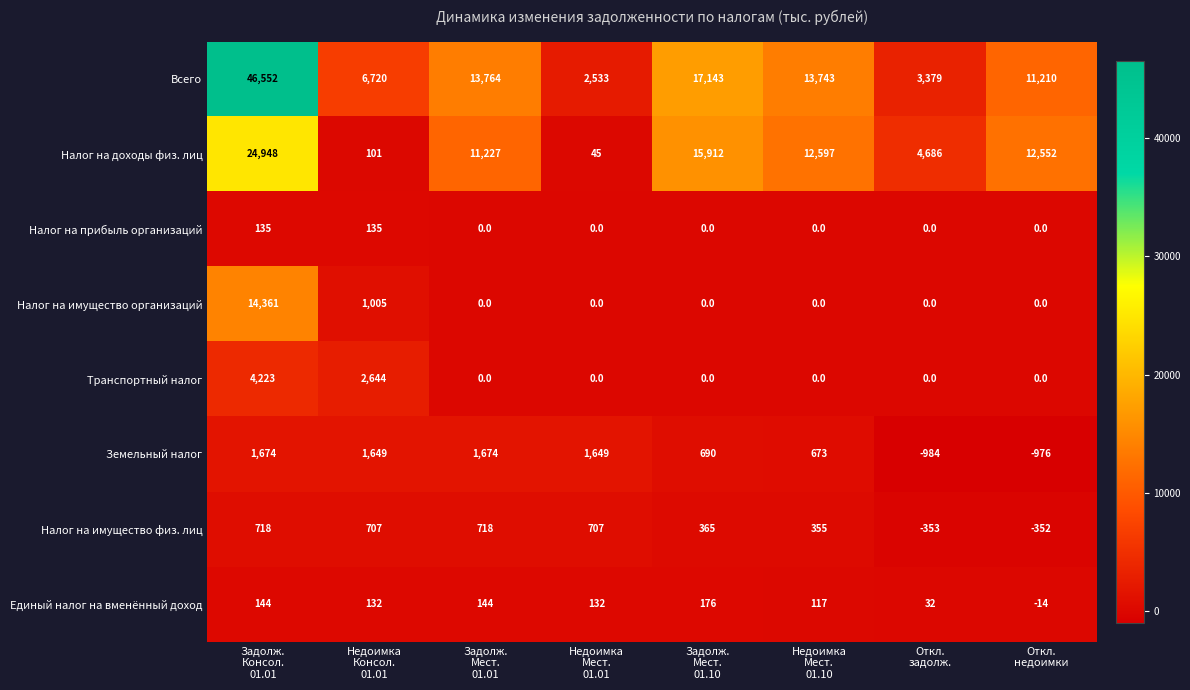

What is the maximum value shown in the chart?

46552